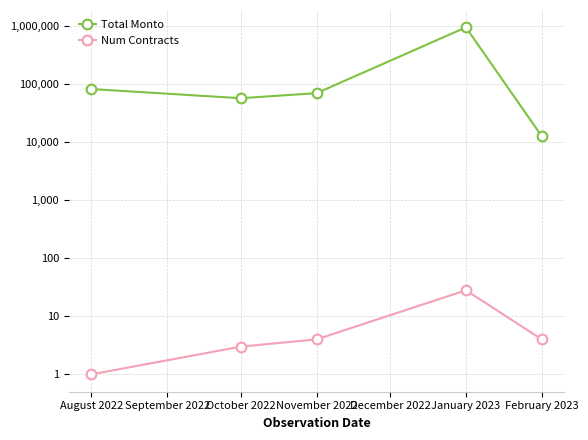

Count the number of categories in the chart.

5